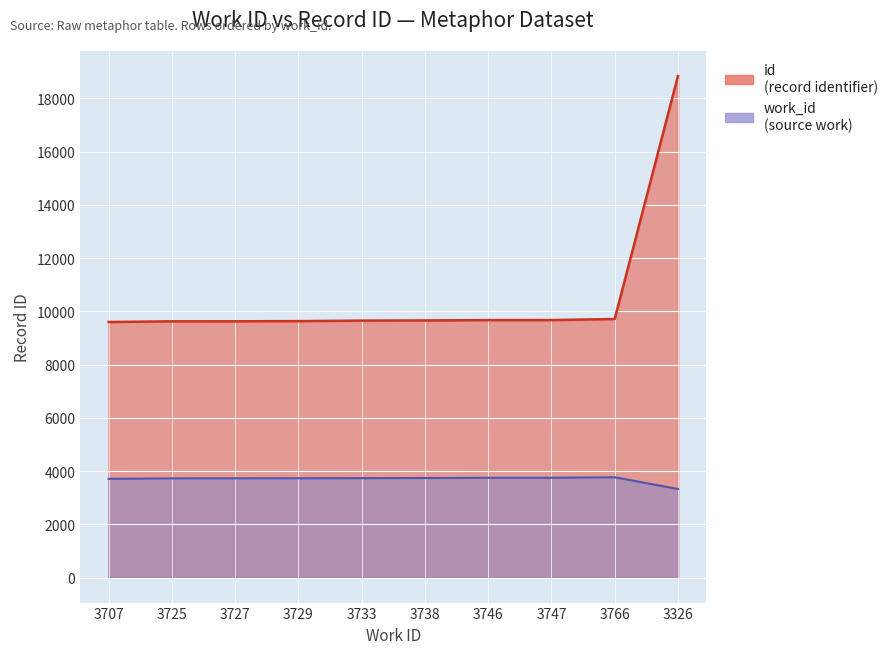

At 3727, list the series in order from smallest to largest.

work_id, id